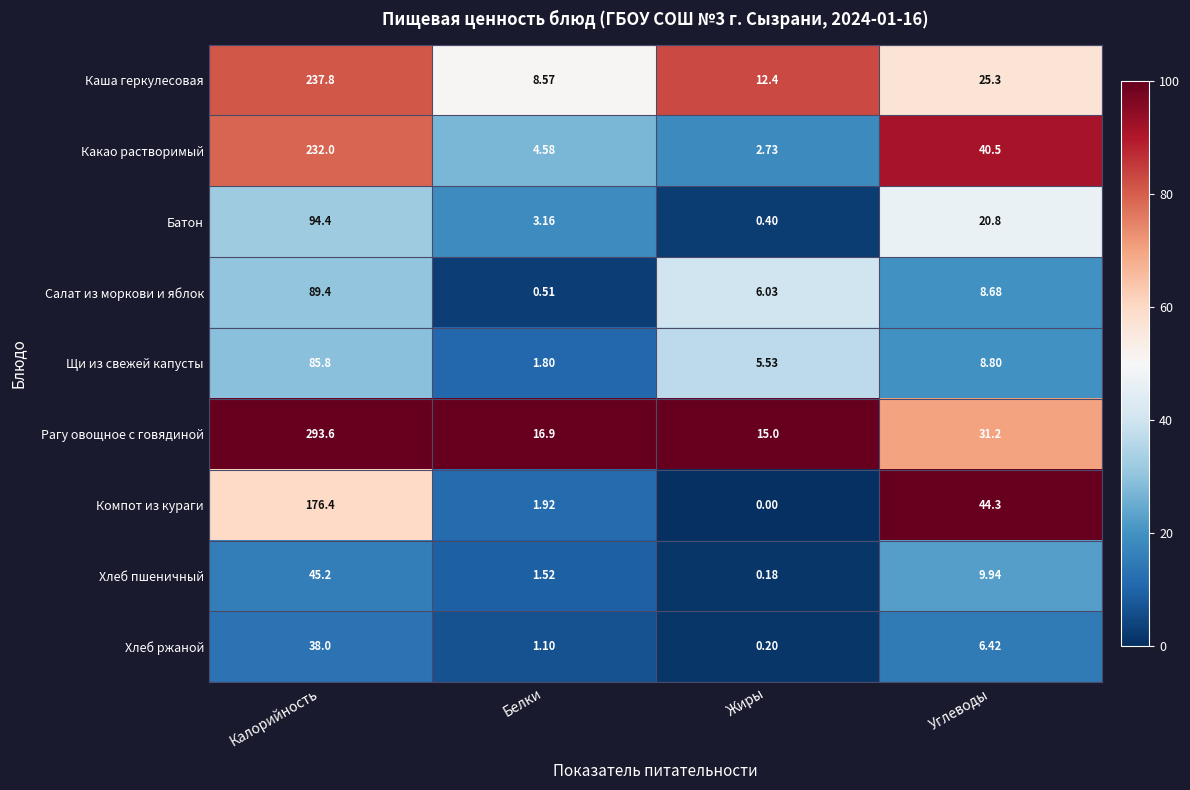

Count the number of categories in the chart.

4